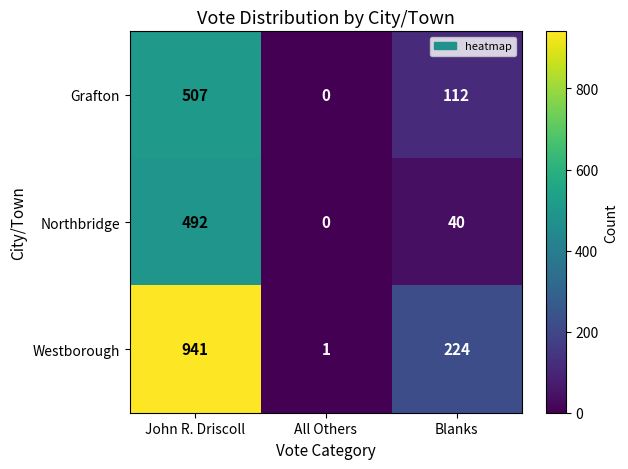

At which category does the chart reach its minimum across all series?

All Others